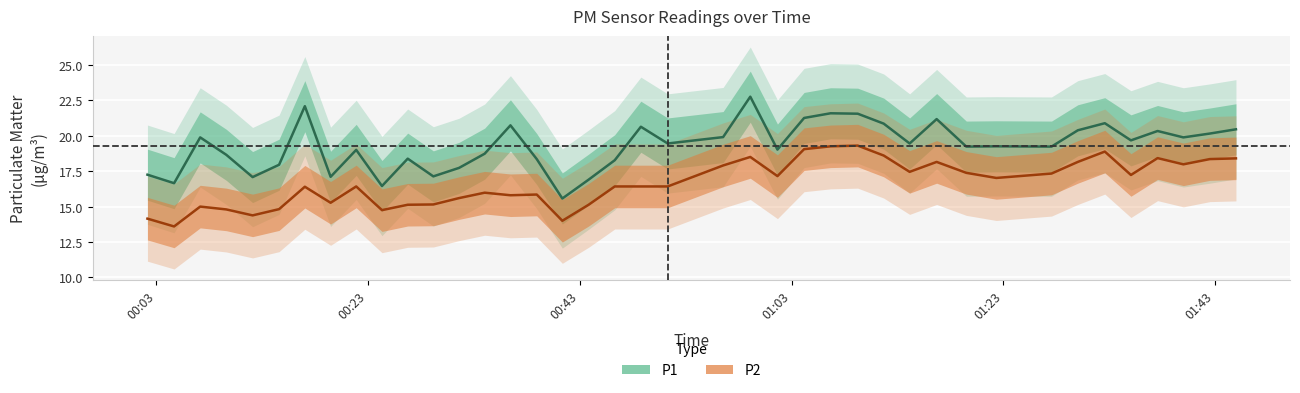

What is the average value of the P1 series?

19.3